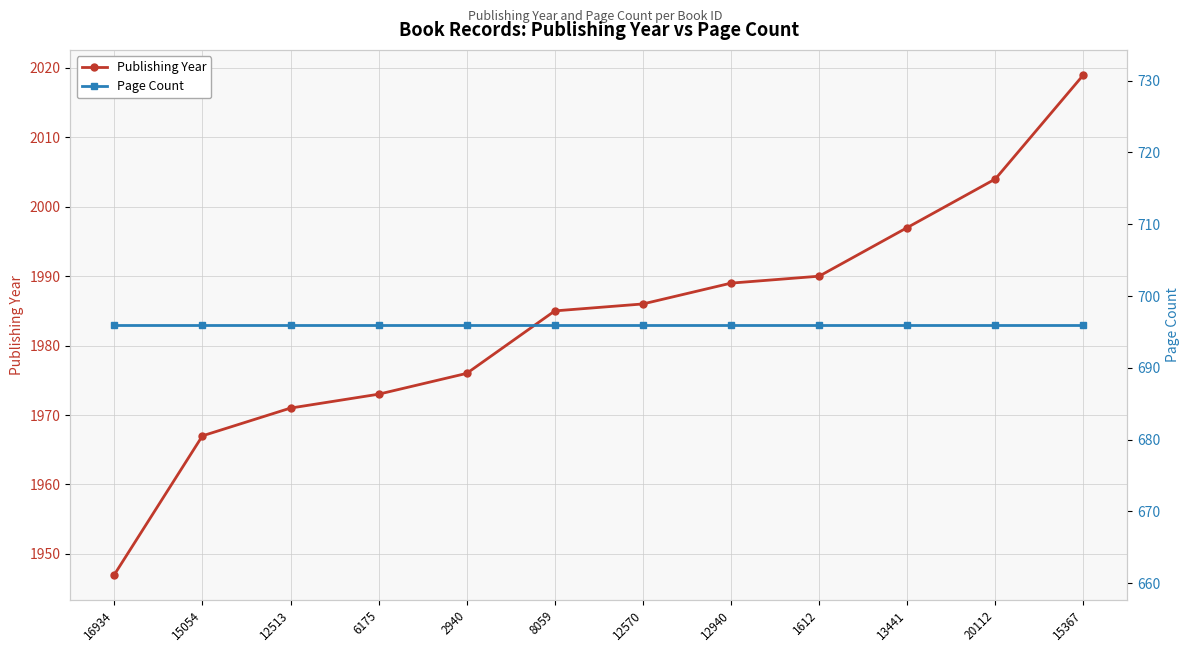

At which label is Publishing Year closest to 1983?

8059